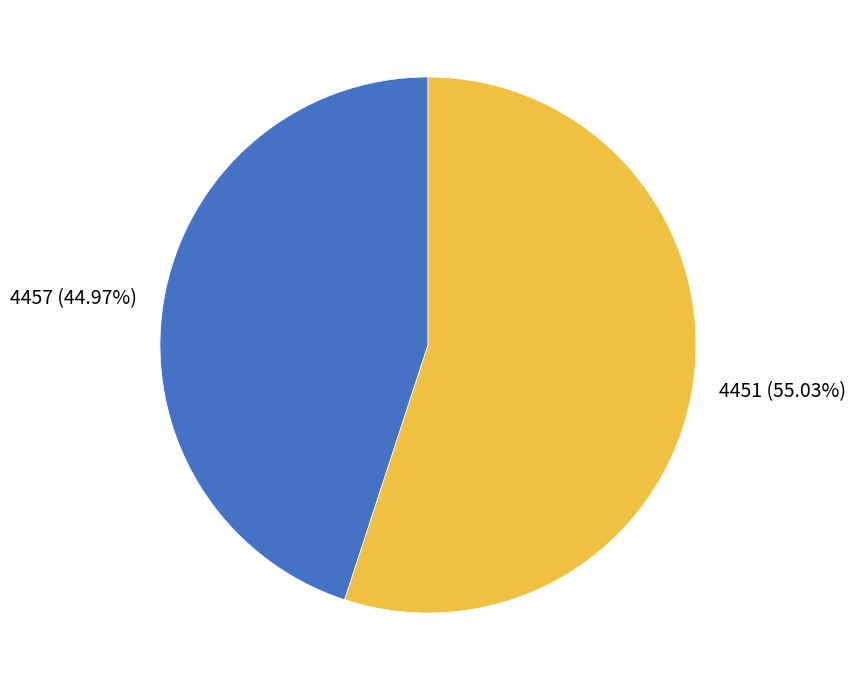

How many slices are in this pie chart?

2